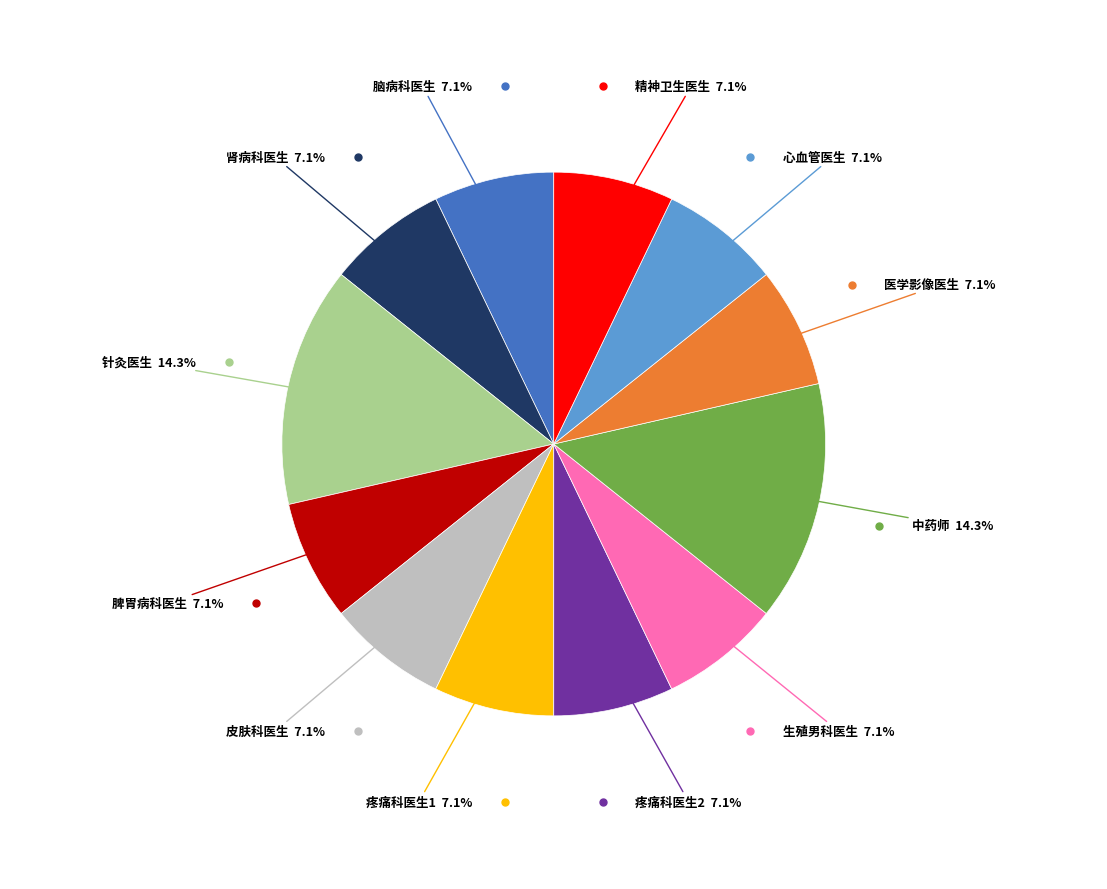

Is there a majority slice in this chart?

No